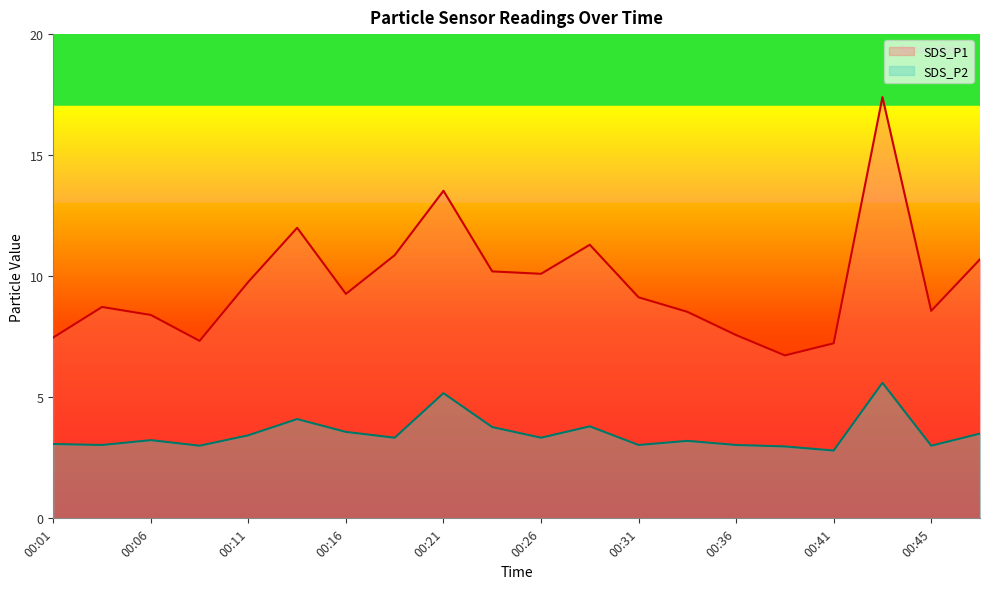

Is it true that SDS_P1 equals 10.9 at 00:38?

False